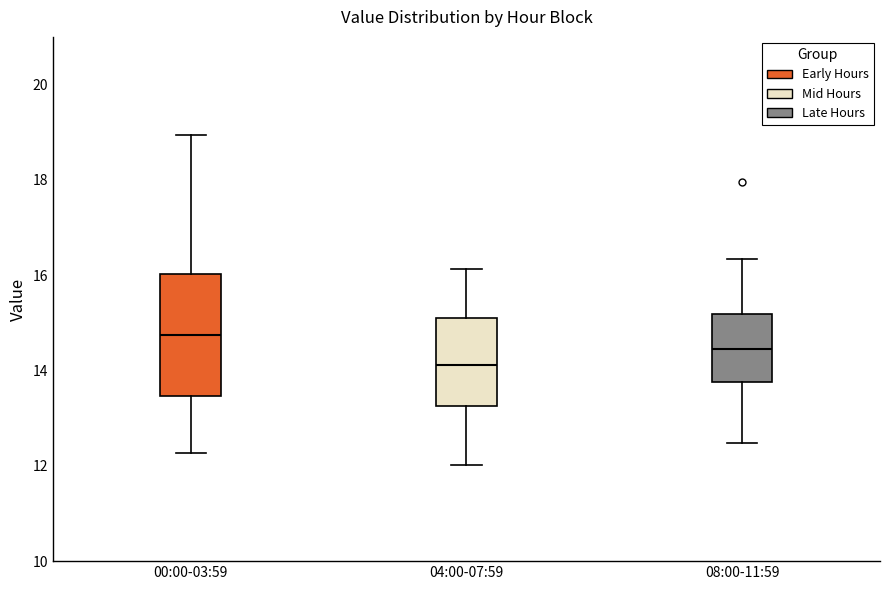

Which box is the tallest, from its lower edge to its upper edge?

00:00-03:59